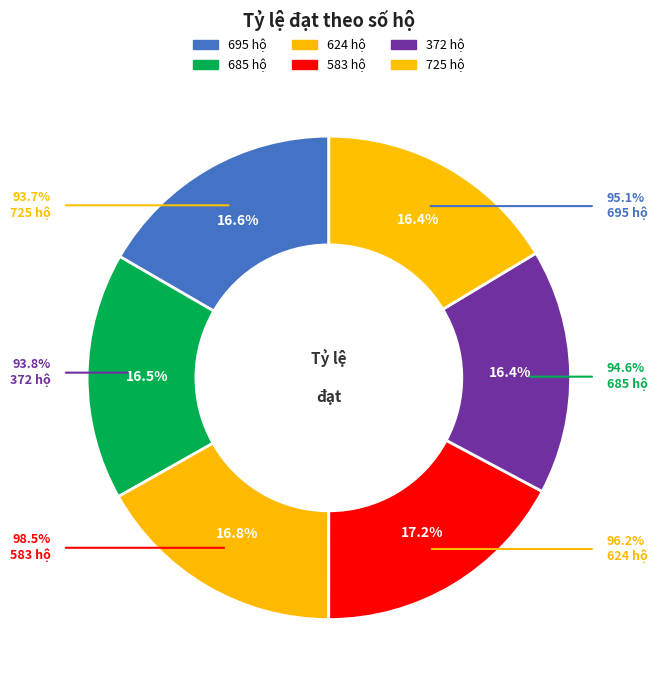

The 695 slice represents 3% of the pie. True or false?

False